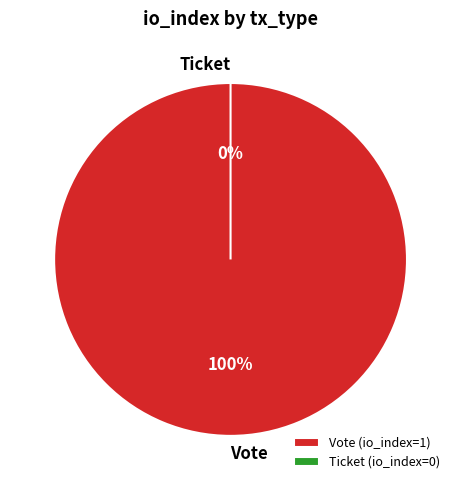

To the nearest percent, what is the difference between the largest and smallest slice percentages?

100%